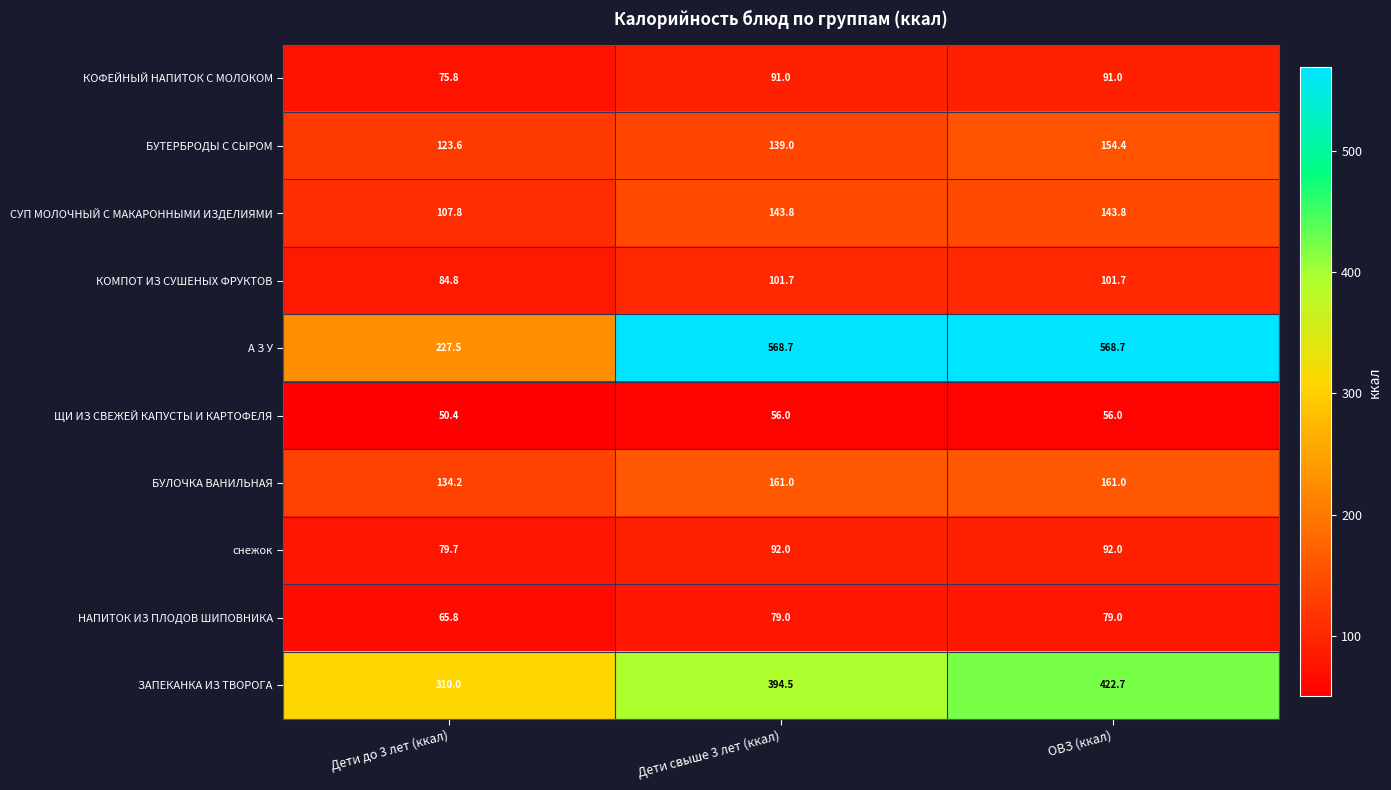

Which series has the largest range (max minus min)?

А З У